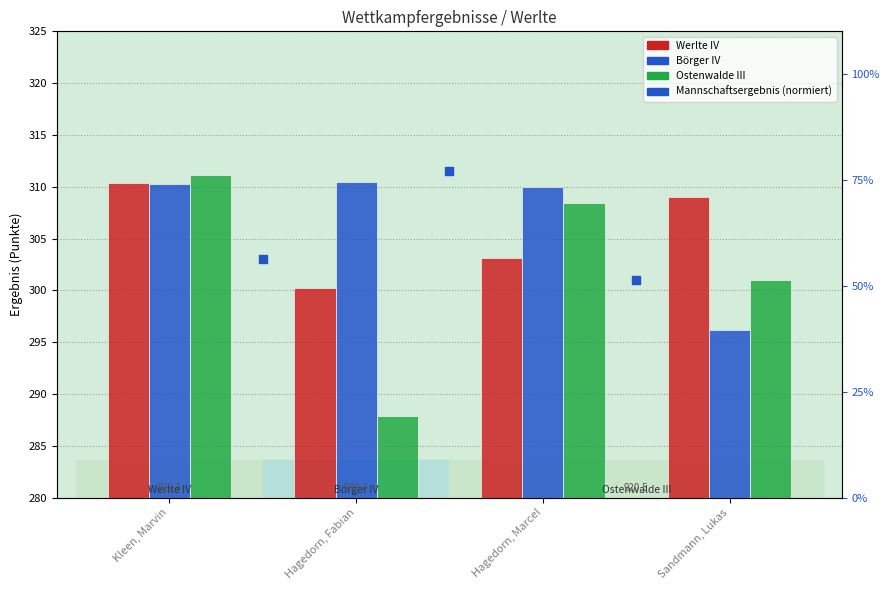

At how many categories does at least one series exceed 295?

4